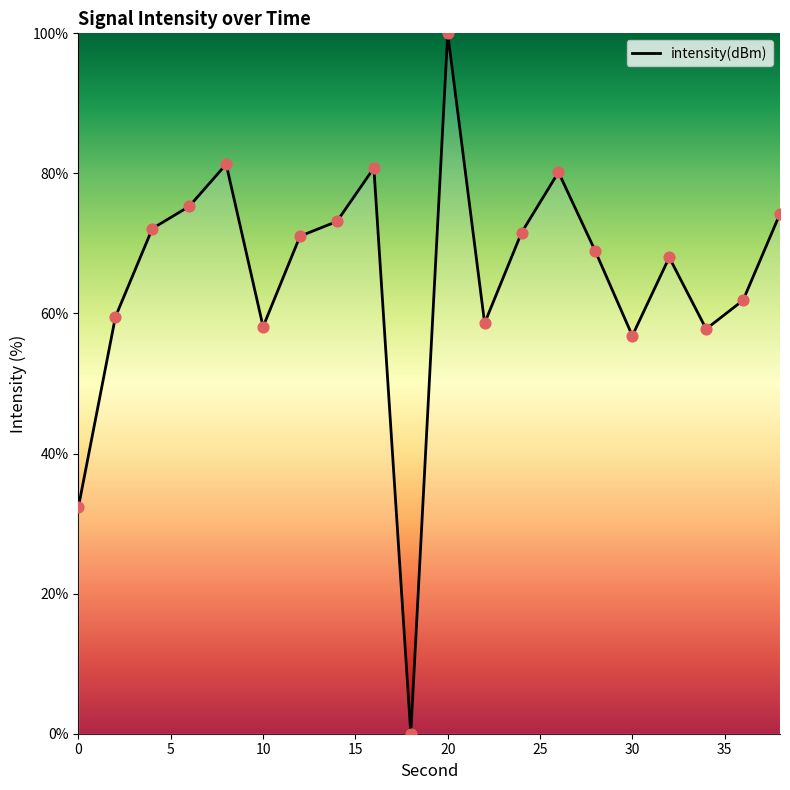

What is the difference between the maximum and minimum values?

100.0